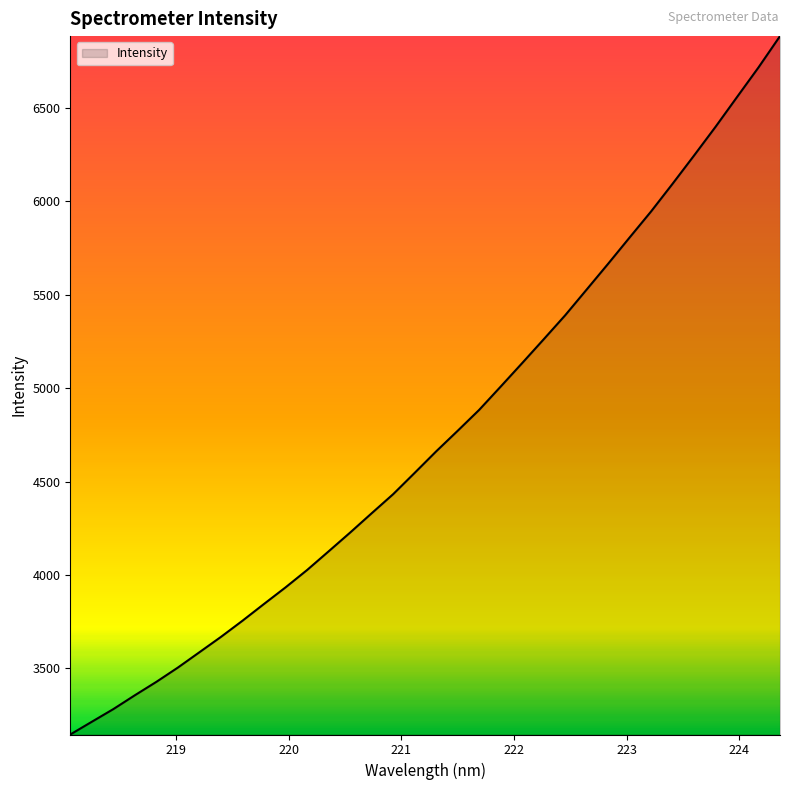

What is the difference between the maximum and minimum values?

3737.5